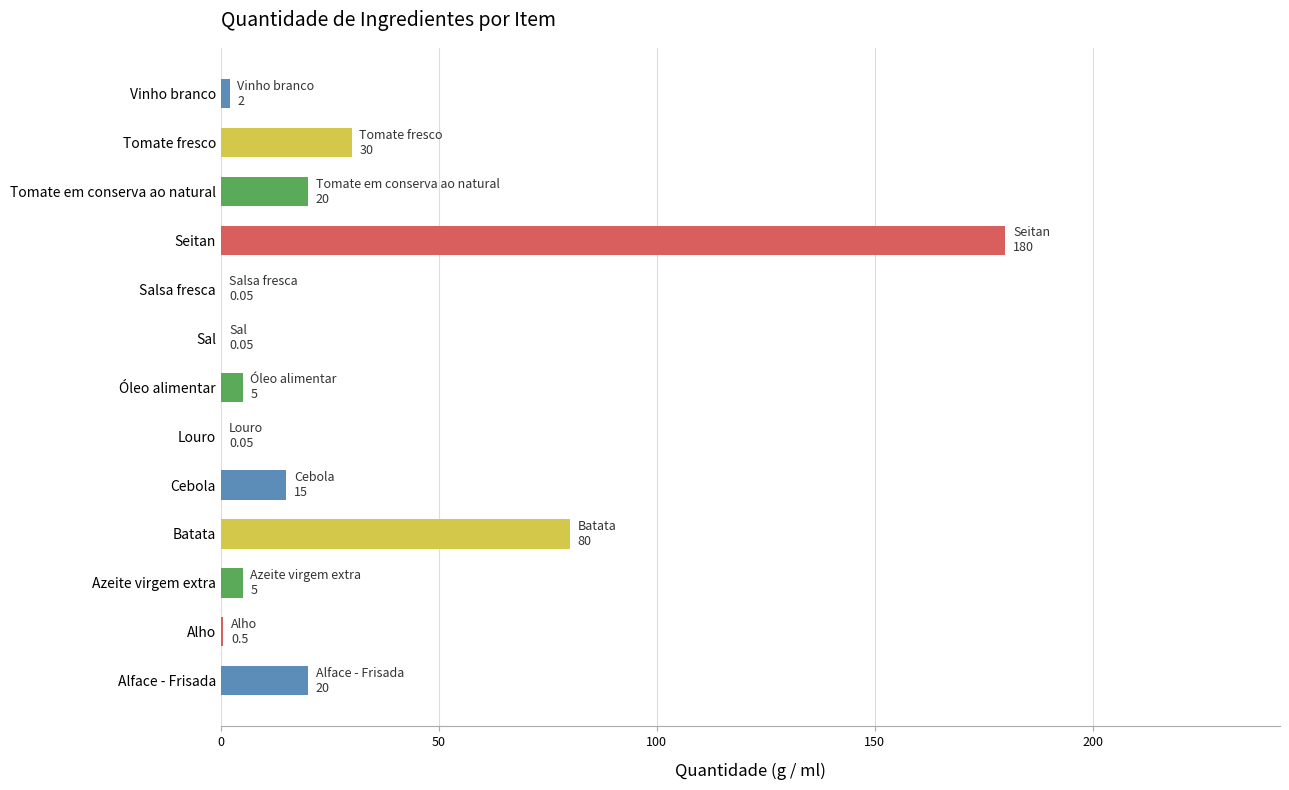

The value at Seitan is 122.3. True or false?

False